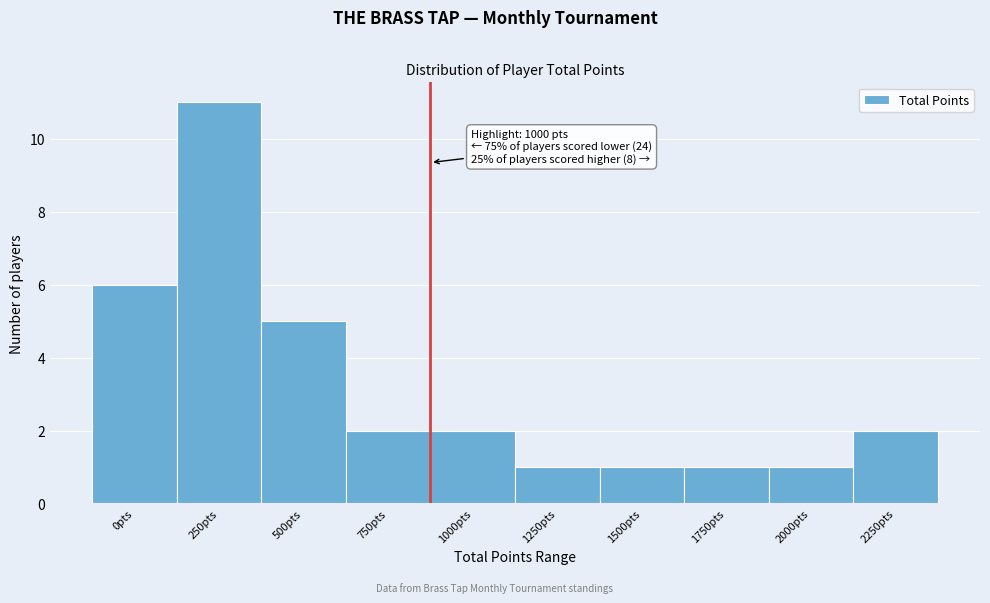

Reading right to left, transcribe all the data shown in this chart.

2	1	1	1	1	2	2	5	11	6